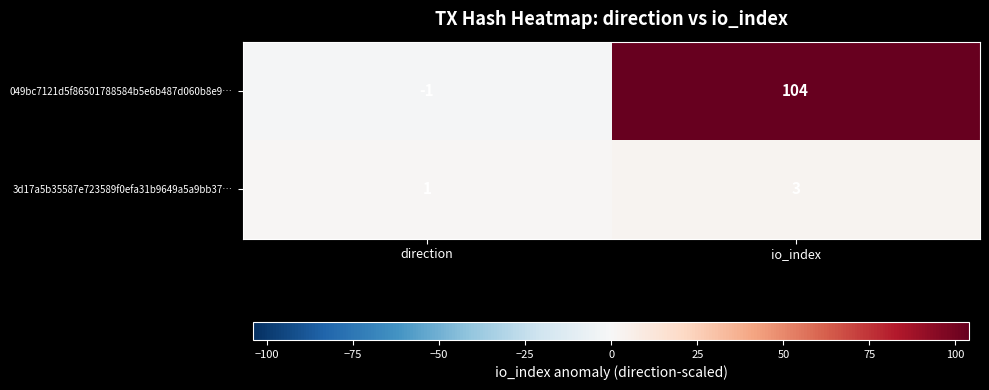

Count the number of data series in this chart.

2